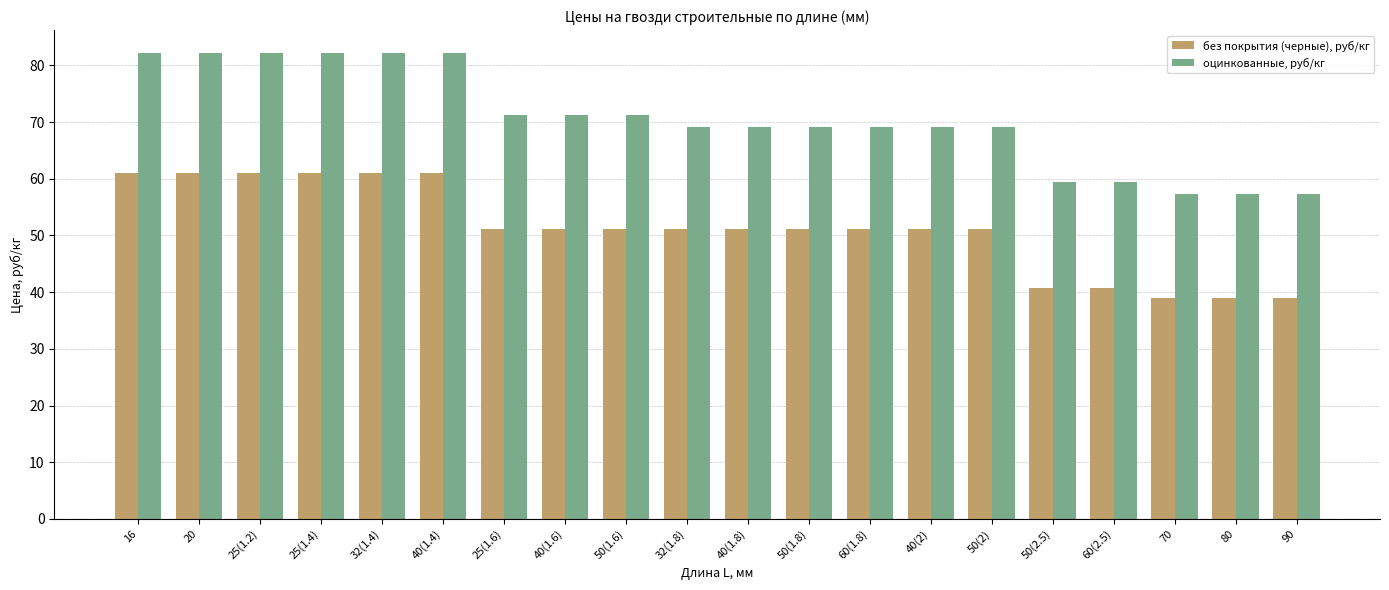

Reading left to right, list all the values displayed in this chart.

без покрытия (черные), руб/кг: 16=61.0	20=61.0	25(1.2)=61.0	25(1.4)=61.0	32(1.4)=61.0	40(1.4)=61.0	25(1.6)=51.1	40(1.6)=51.1	50(1.6)=51.1	32(1.8)=51.1	40(1.8)=51.1	50(1.8)=51.1	60(1.8)=51.1	40(2)=51.1	50(2)=51.1	50(2.5)=40.7	60(2.5)=40.7	70=38.9	80=38.9	90=38.9
оцинкованные, руб/кг: 16=82.1	20=82.1	25(1.2)=82.1	25(1.4)=82.1	32(1.4)=82.1	40(1.4)=82.1	25(1.6)=71.3	40(1.6)=71.3	50(1.6)=71.3	32(1.8)=69.2	40(1.8)=69.2	50(1.8)=69.2	60(1.8)=69.2	40(2)=69.2	50(2)=69.2	50(2.5)=59.4	60(2.5)=59.4	70=57.4	80=57.4	90=57.4